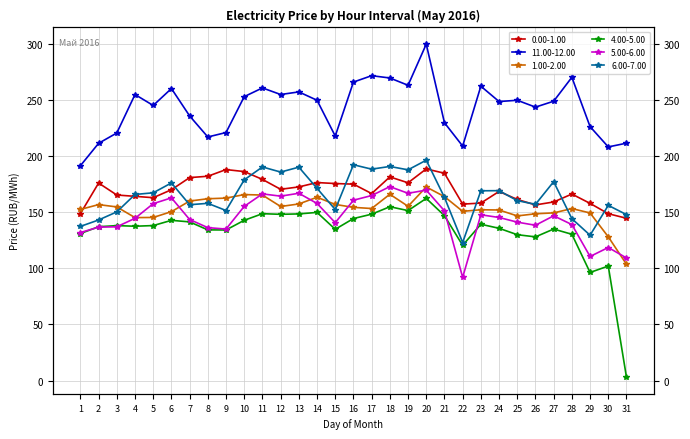

At how many categories does at least one series exceed 180?

31